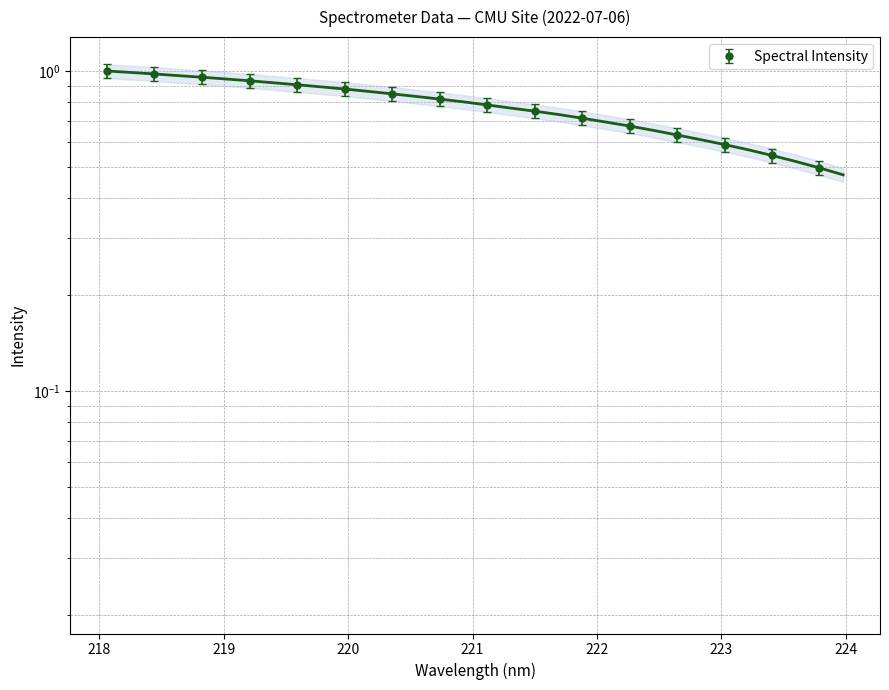

True or false: the data shows 0.8 at 221.3083.

True